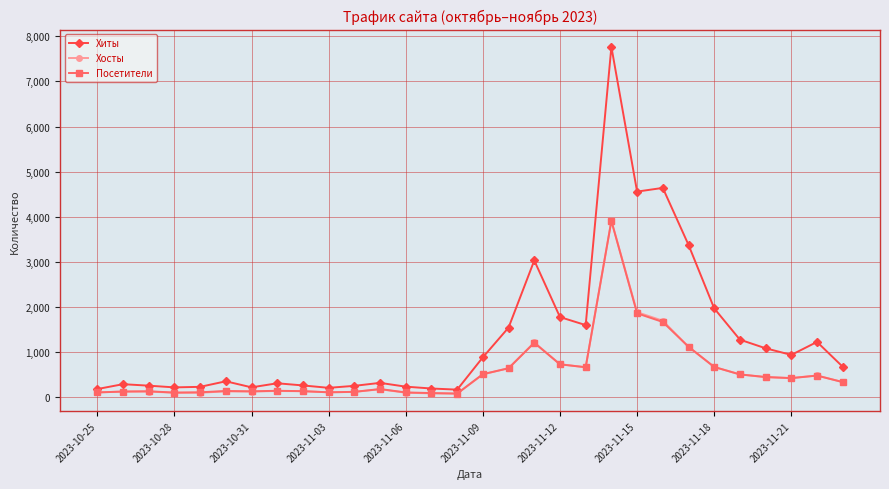

In Хосты, how many points are higher than both neighbors (excluding endpoints)?

7